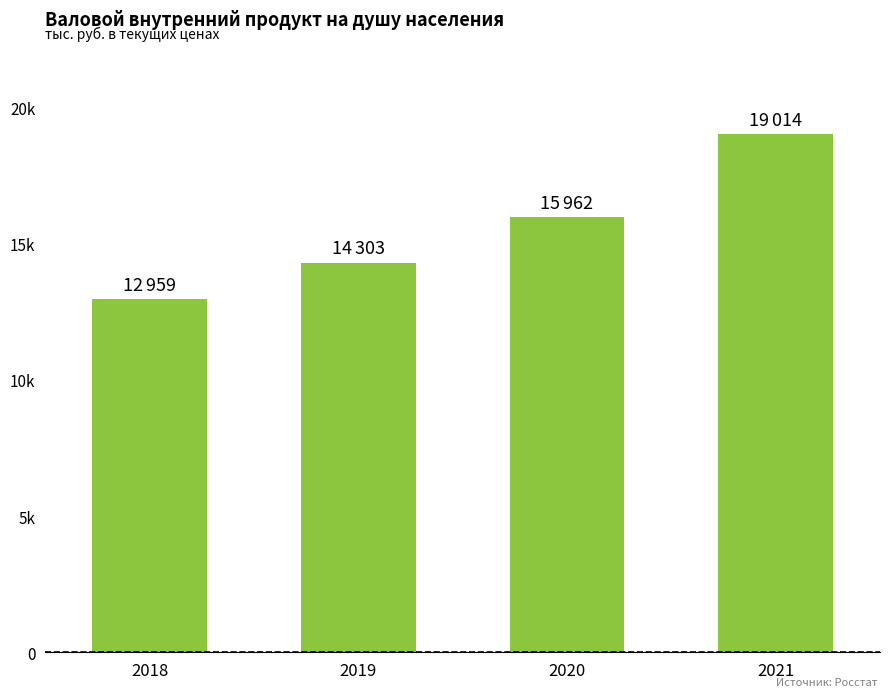

What is the value of the 1st bar from the left?

12959